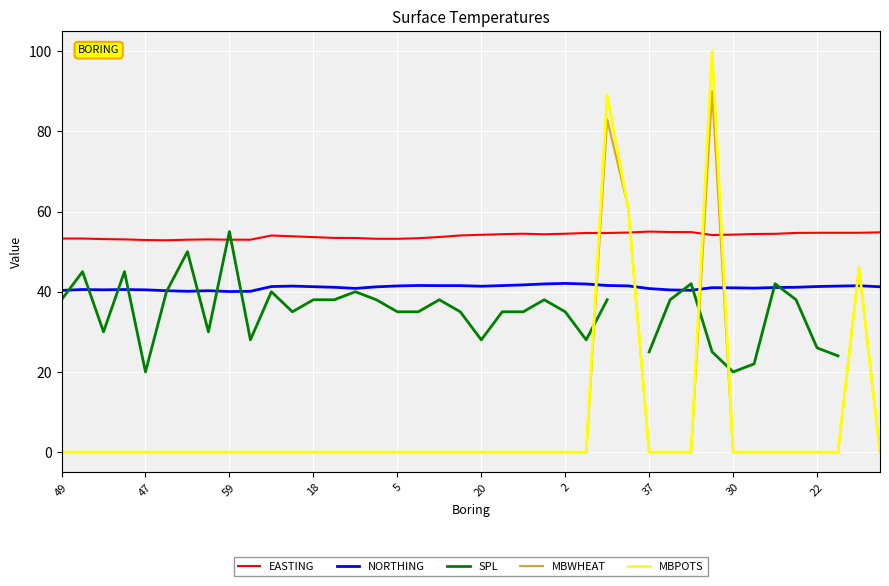

True or false: MBWHEAT and NORTHING intersect in this chart.

True